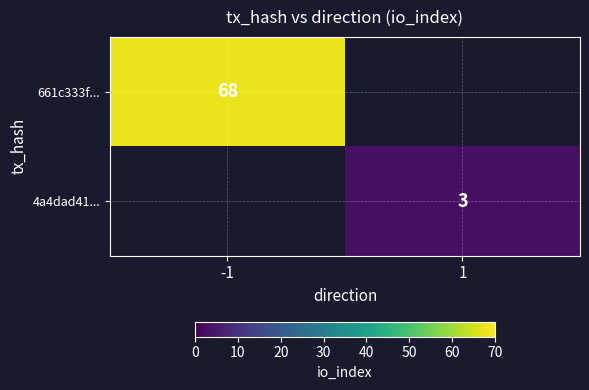

True or false: 4a4dad41... has a value of 5 at 1.

False